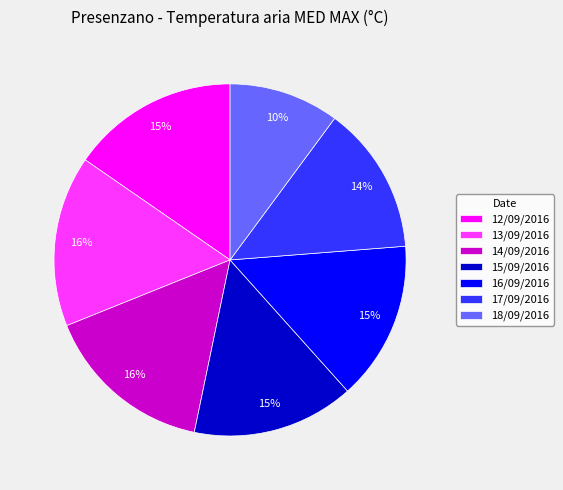

Do 16/09/2016 and 12/09/2016 together represent more than half of the pie?

No